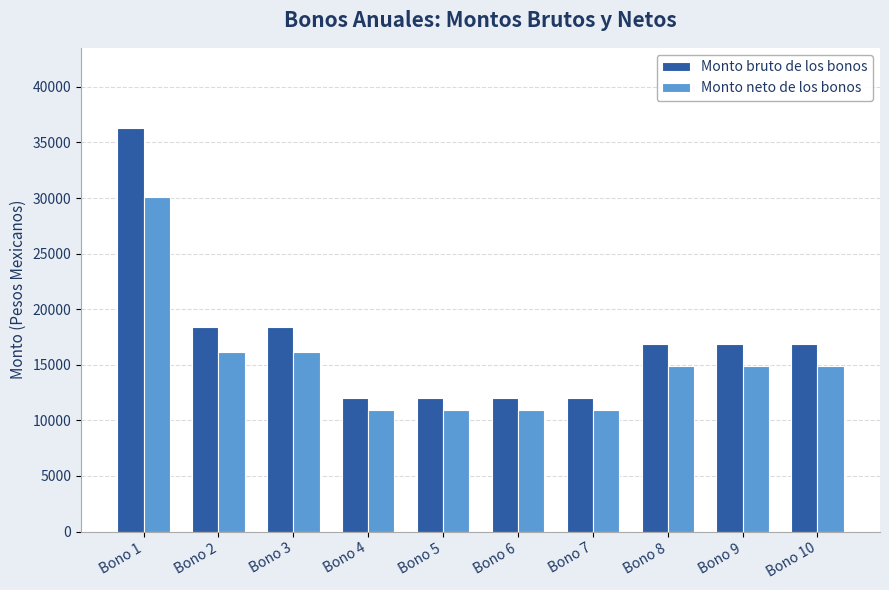

The value of Monto bruto de los bonos at Bono 7 is 11996.0. True or false?

True